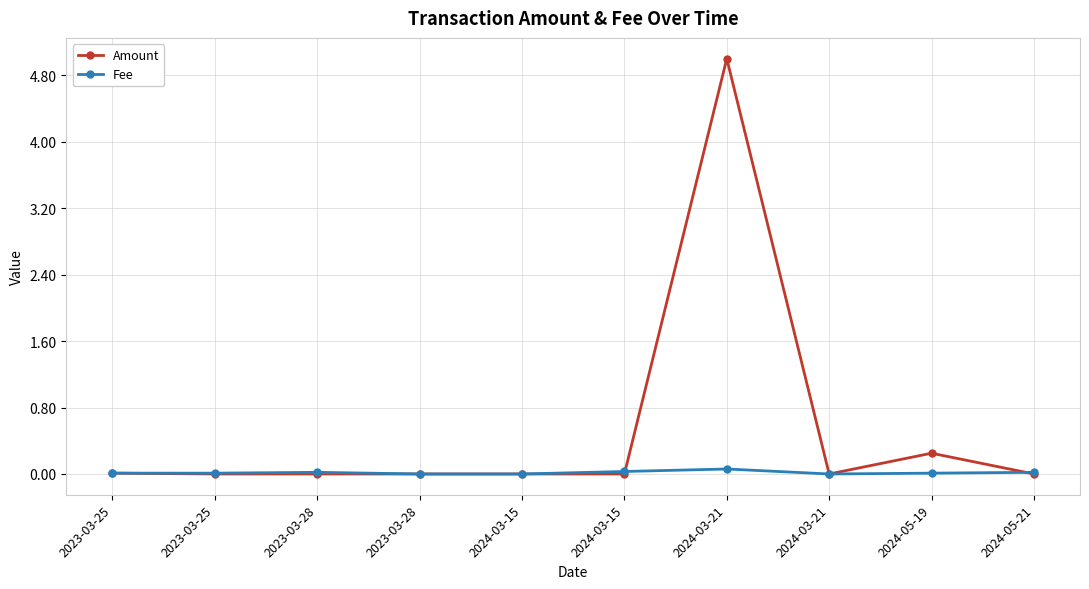

Is it true that Fee equals 0.0 at 2023-03-25?

False